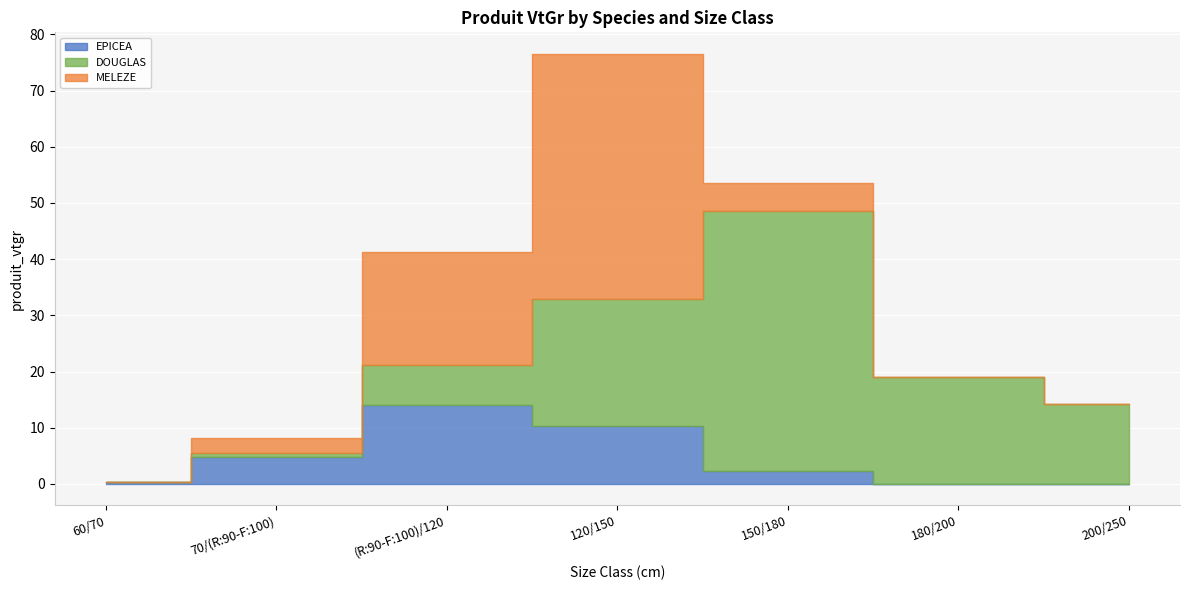

Rank the series by their maximum value, from highest to lowest.

DOUGLAS, MELEZE, EPICEA